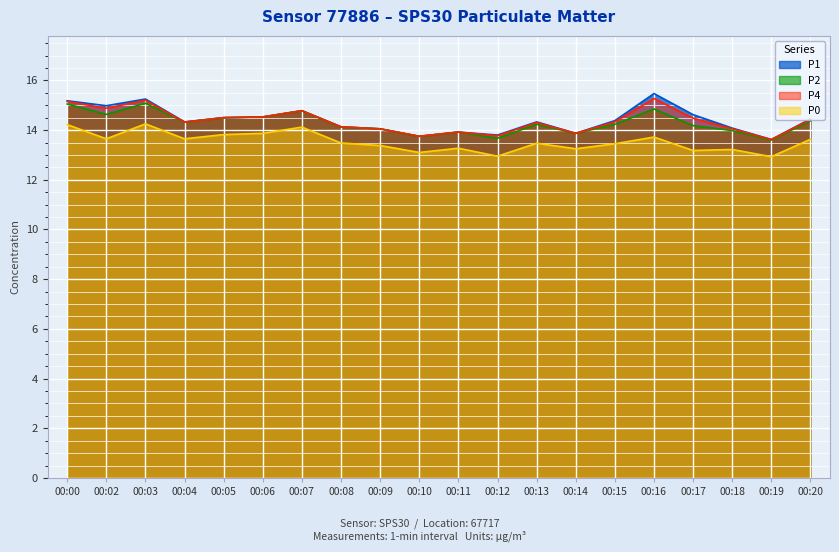

How many values in the P0 series exceed 13?

18